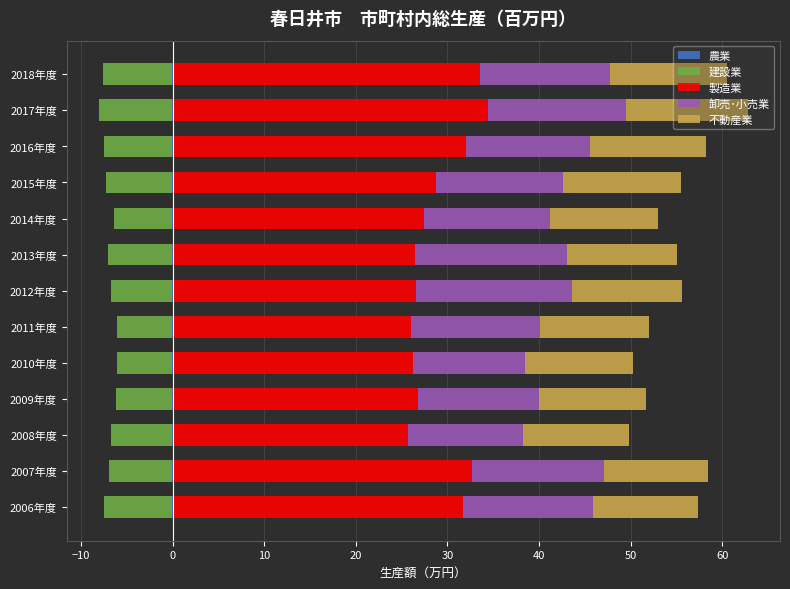

Which series changed the most between 2014年度 and 2015年度?

製造業